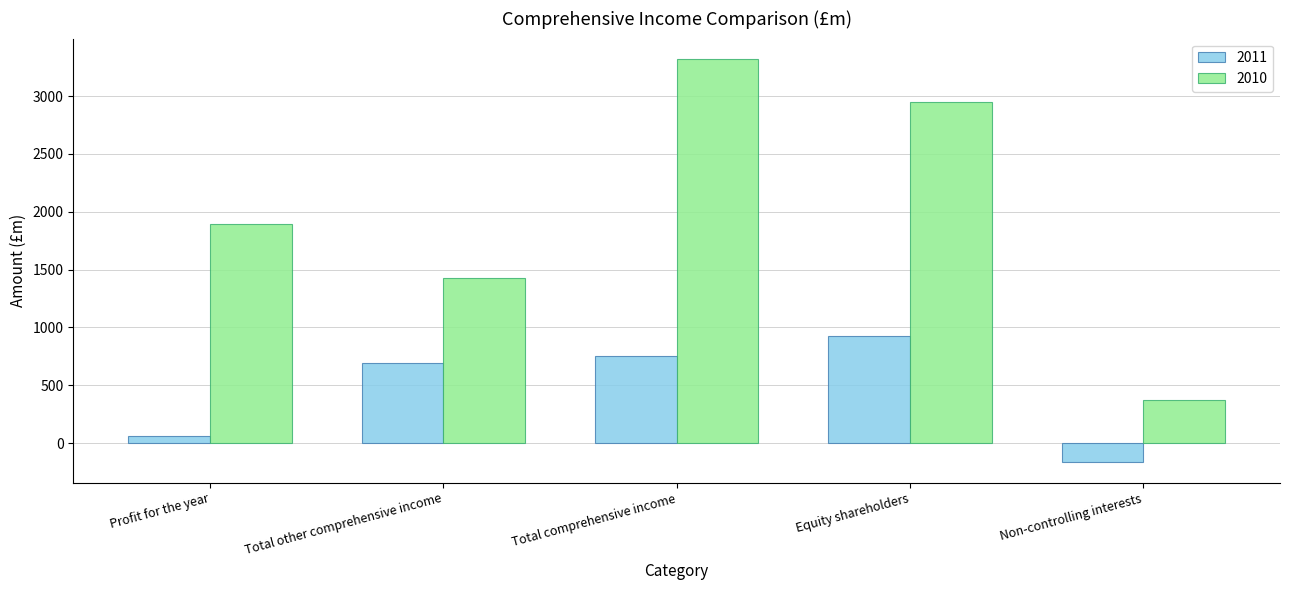

How many groups of bars are there?

5